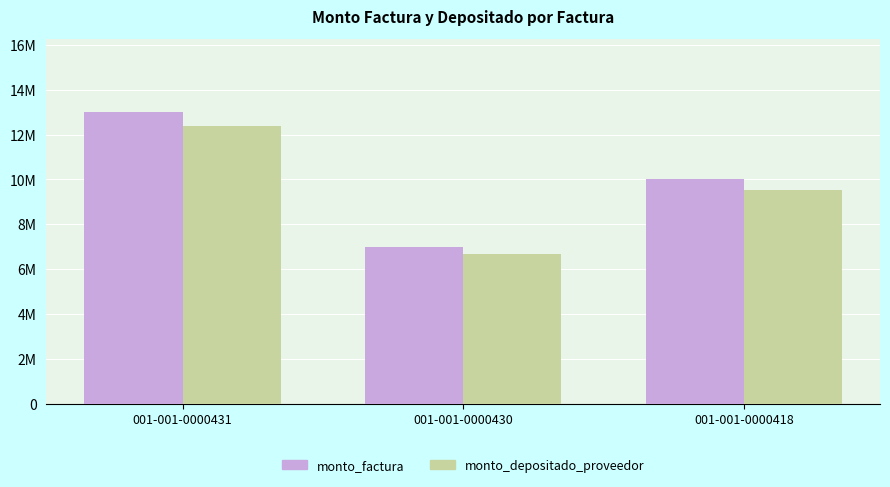

Reading left to right, extract all data points from this chart.

monto_factura: 001-001-0000431=13000000	001-001-0000430=7000000	001-001-0000418=10000000
monto_depositado_proveedor: 001-001-0000431=12362764	001-001-0000430=6656873	001-001-0000418=9509819